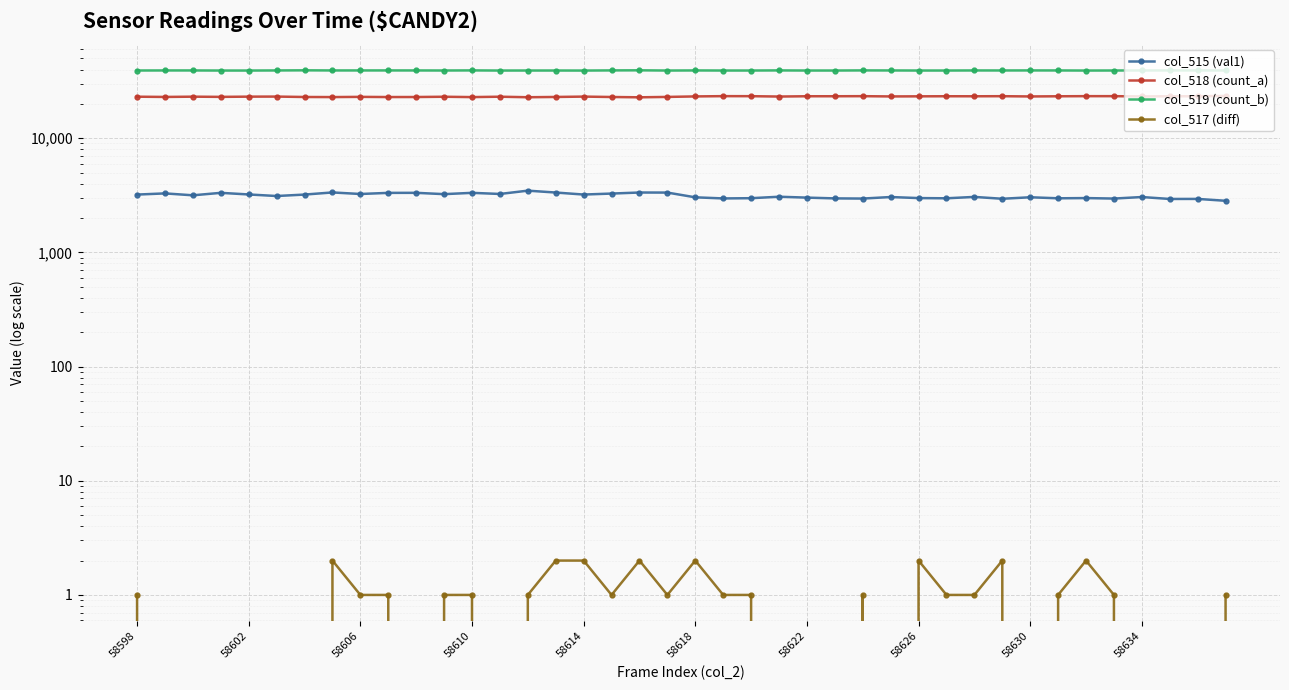

What is the average value of the col_518 (count_a) series?

23170